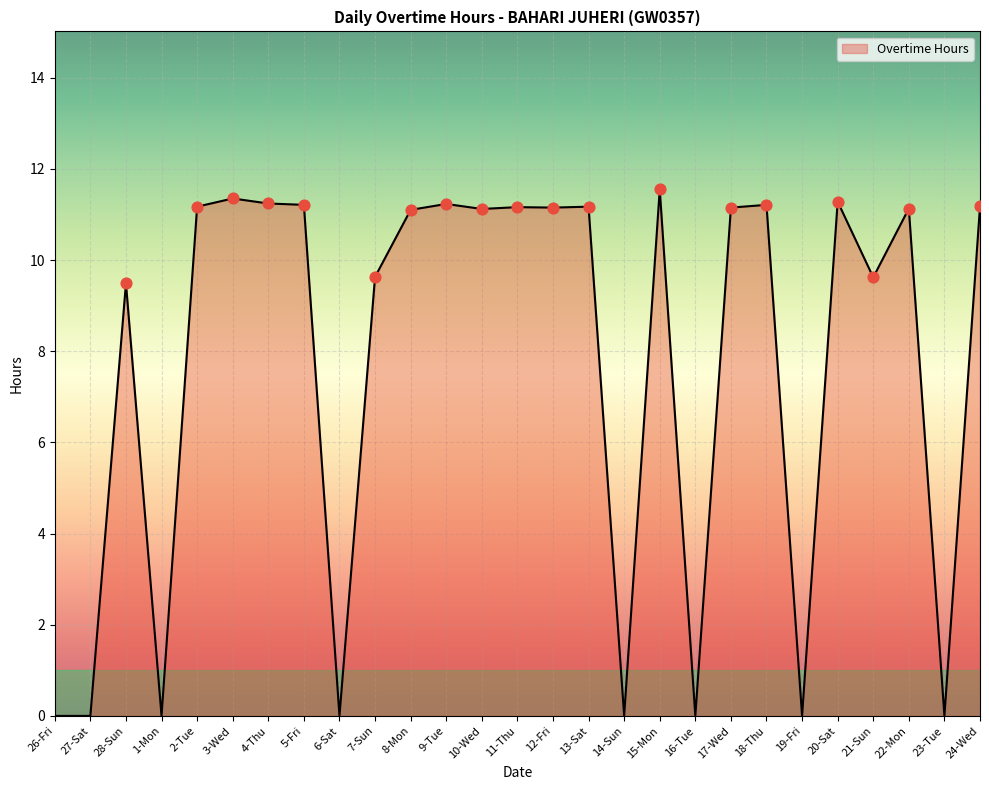

Between 12-Fri and 26-Fri, which is larger?

12-Fri